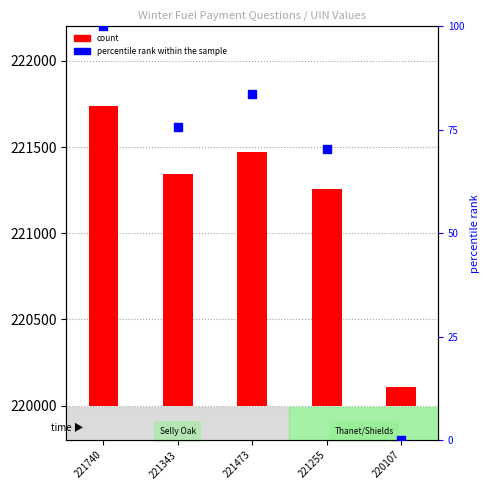

Which series has the widest spread of Y values?

count